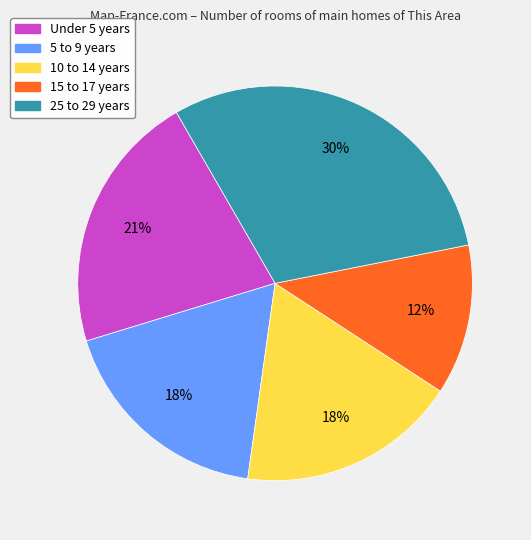

Does any single category account for the majority?

No